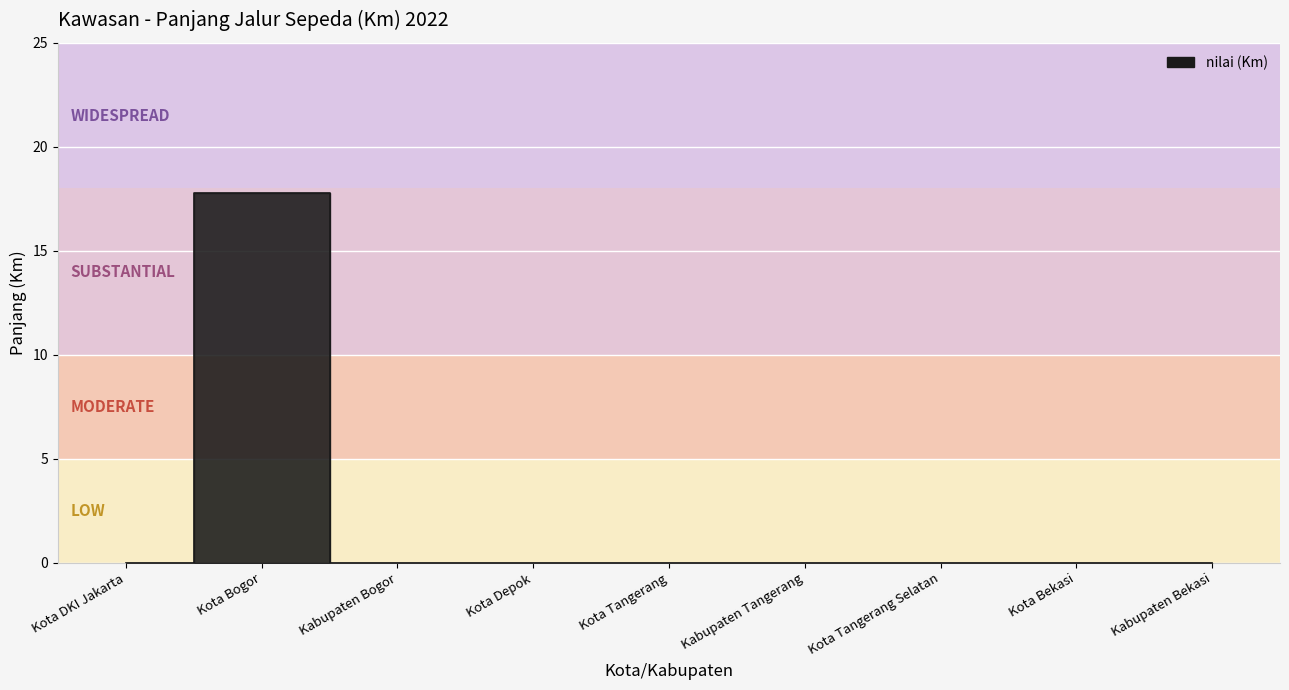

The chart shows a value of 0.0 at Kabupaten Bekasi. True or false?

True